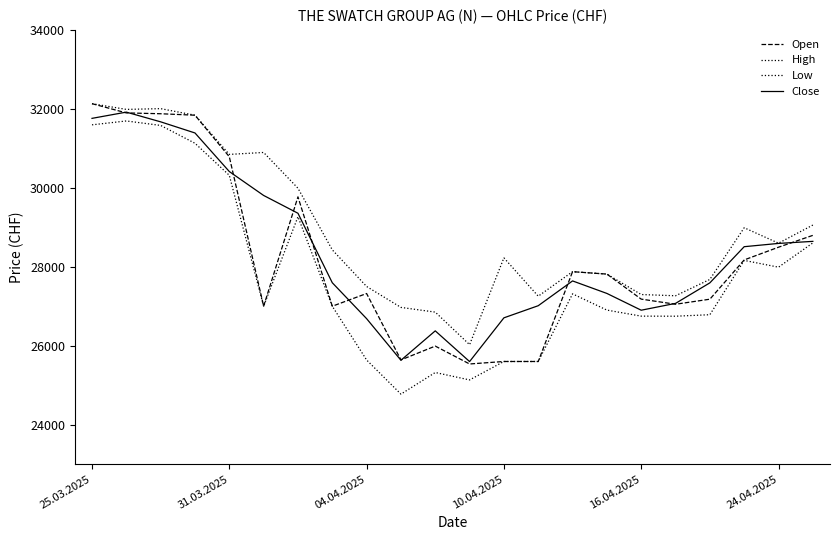

Does the chart display data point markers on the line(s)?

No